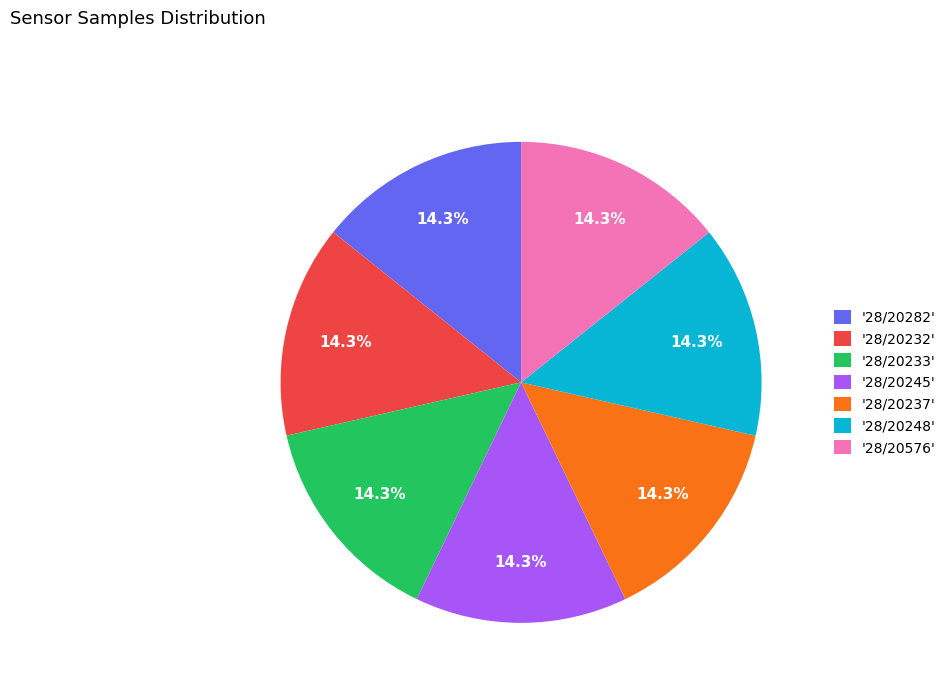

To the nearest percent, what is the average slice percentage?

14%